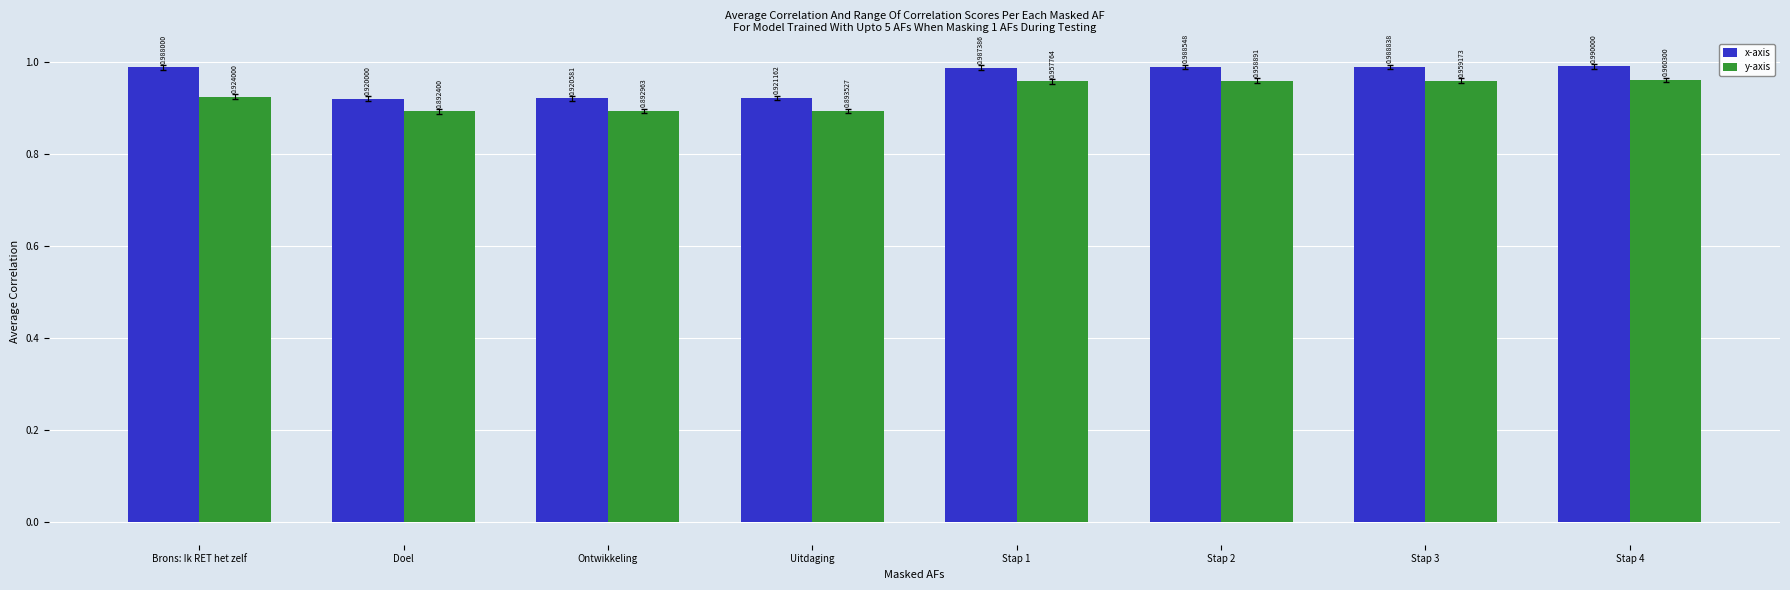

Is it true that y-axis equals 0.4 at Stap 3?

False